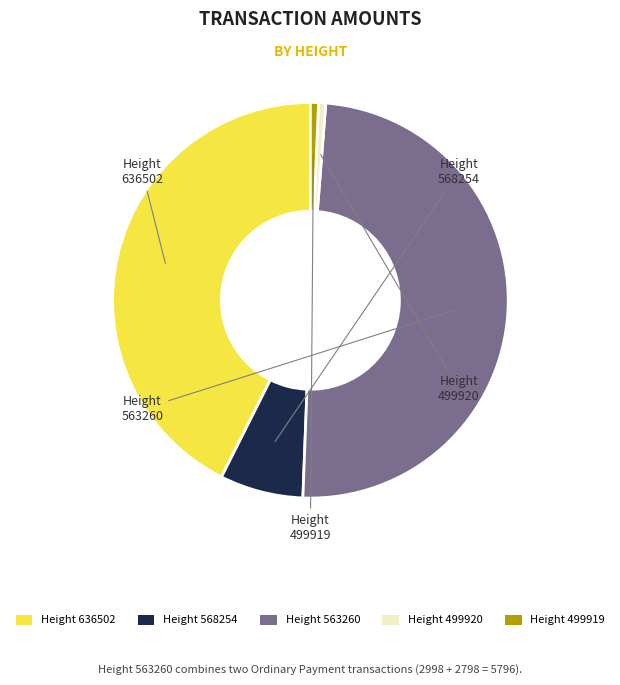

Between Height 636502 and Height 499920, which is larger?

Height 636502